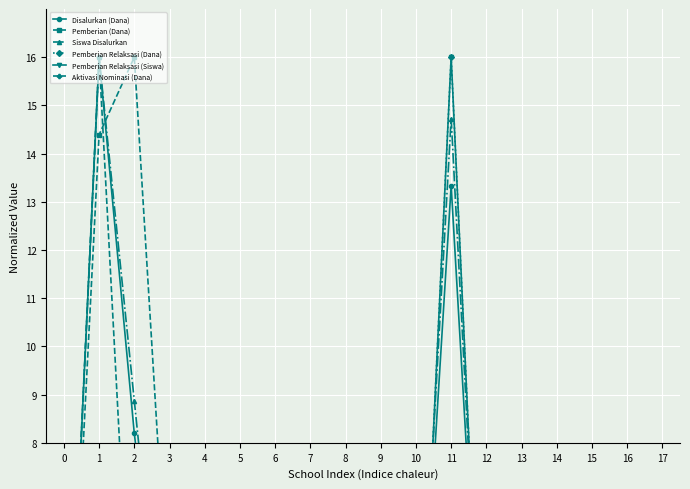

True or false: Aktivasi Nominasi (Dana) and Siswa Disalurkan cross at least once.

False